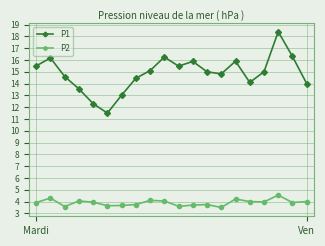

True or false: P2 and P1 cross at least once.

False